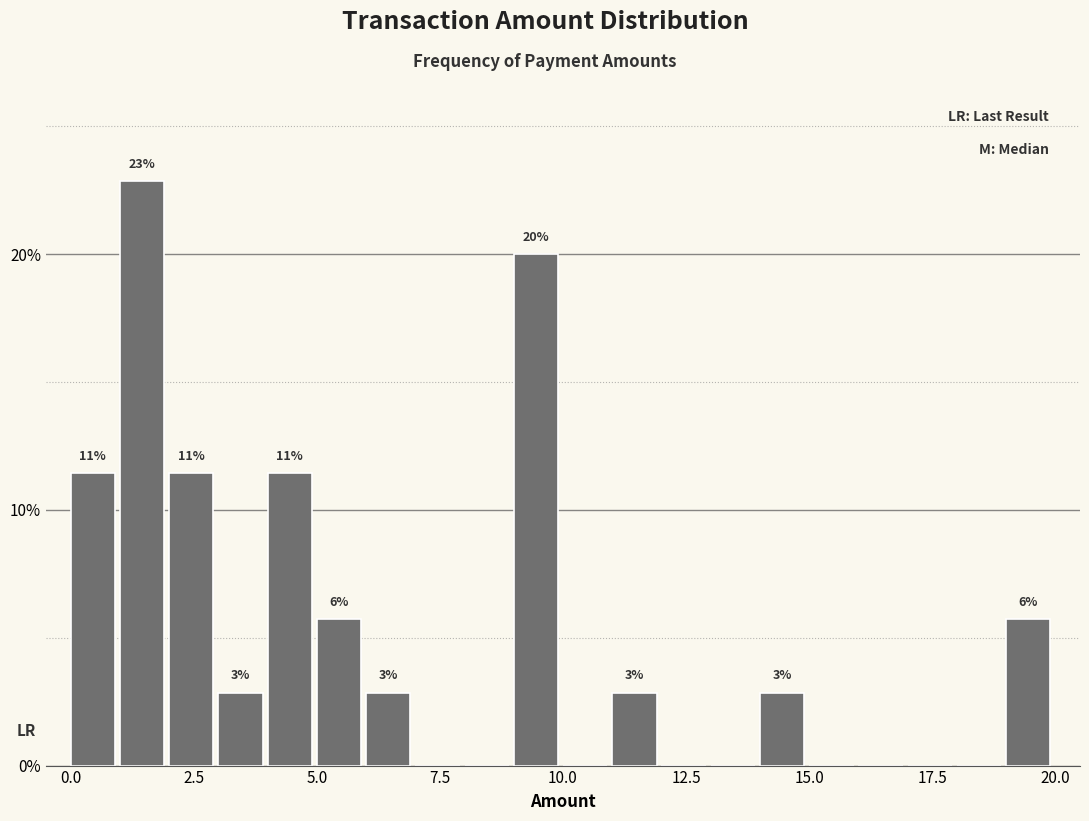

Around what value on the x-axis is the tallest bar? Give the approximate position of its centre, as read against the axis.

1.5